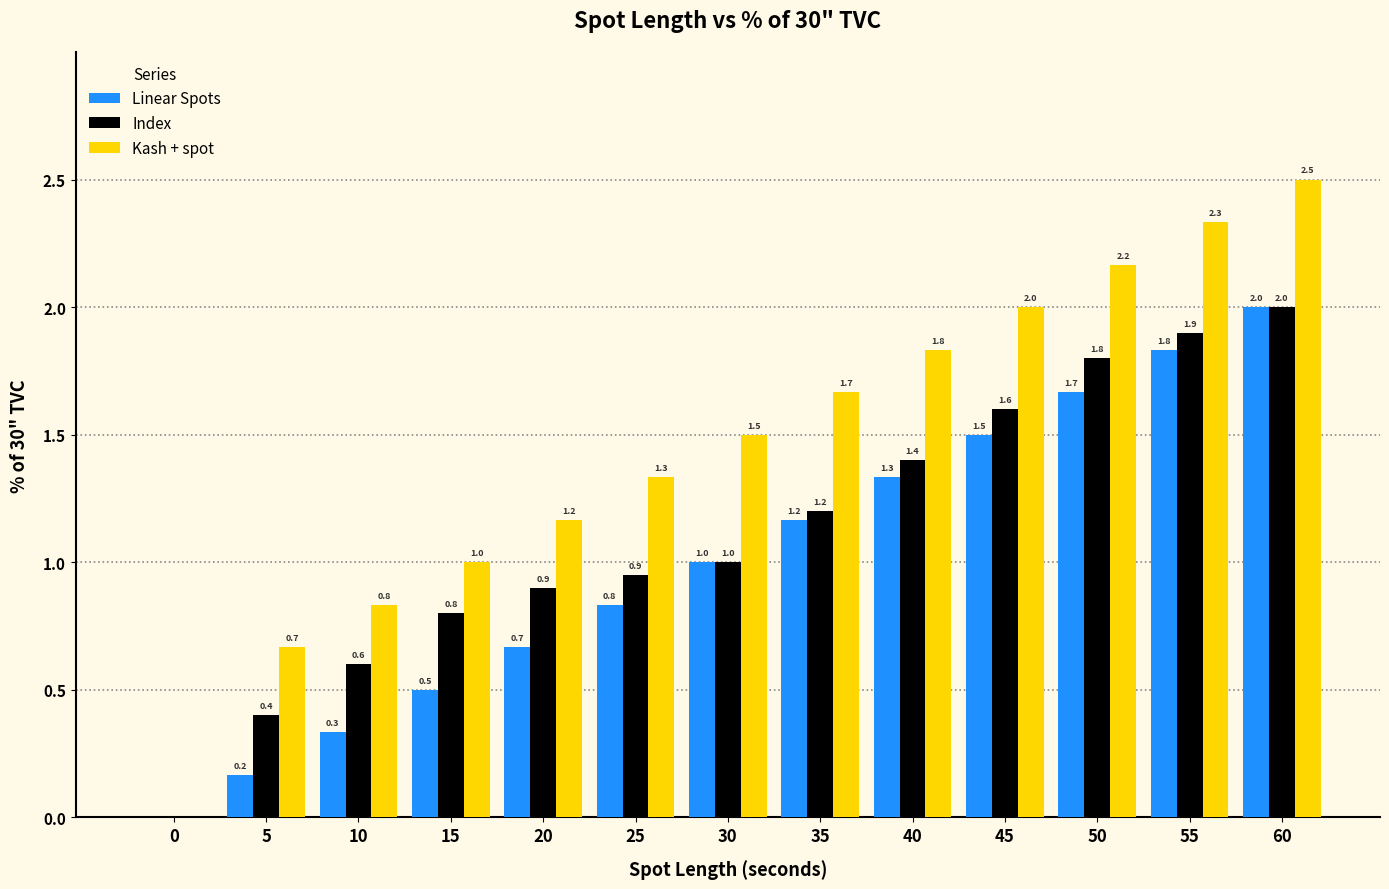

What is the sum of the Kash + spot values at 15 and 10?

1.8